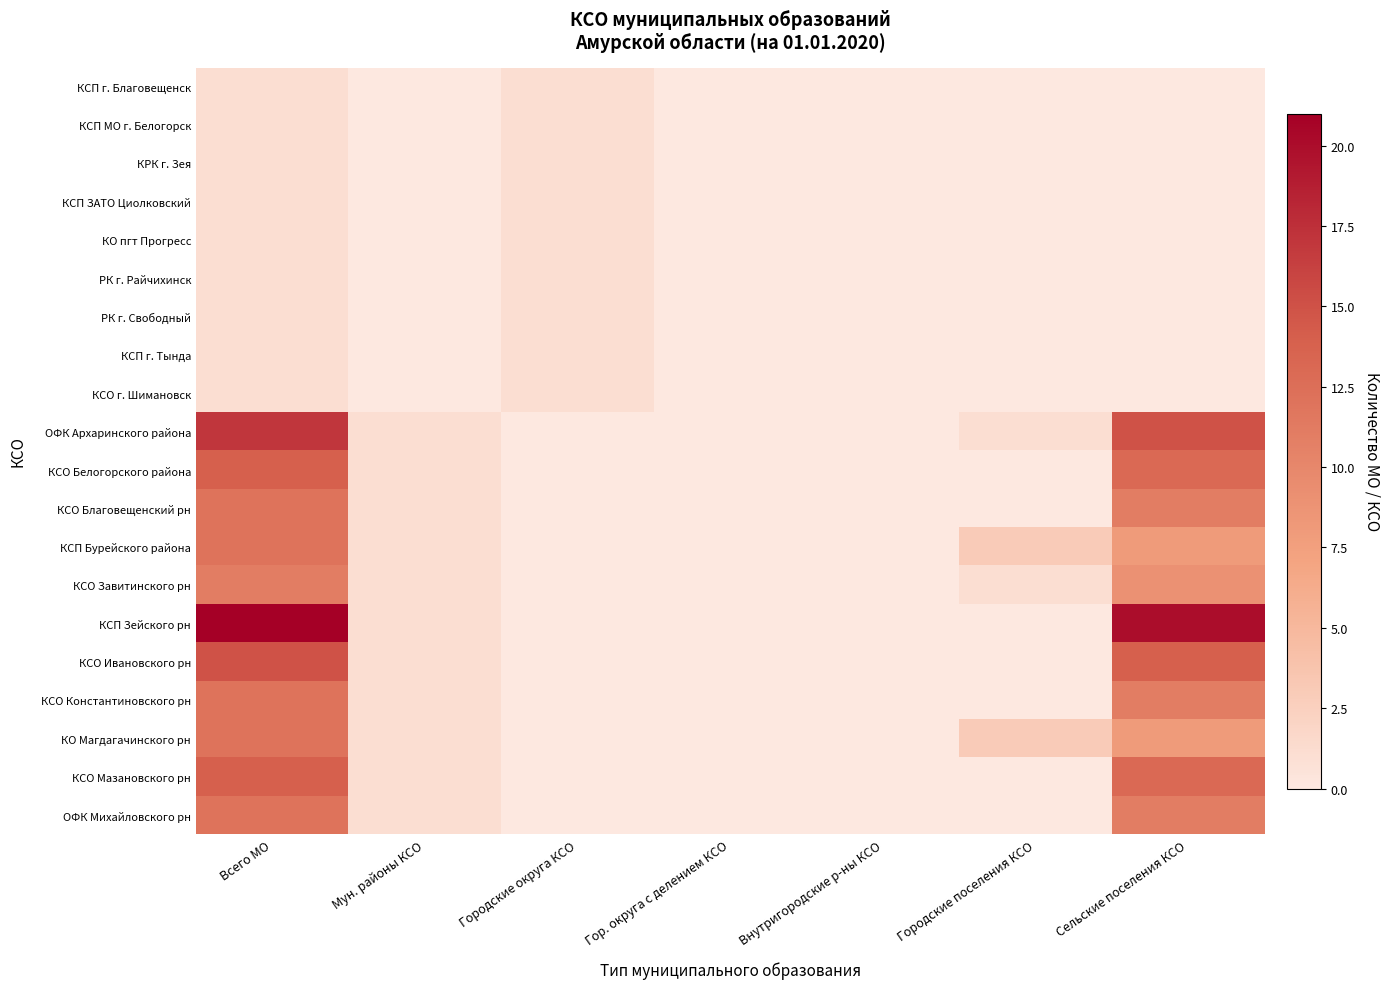

Reading left to right, transcribe all the data shown in this chart.

КСП г. Благовещенск: Всего МО=1	Мун. районы КСО=0	Городские округа КСО=1	Гор. округа с делением КСО=0	Внутригородские р-ны КСО=0	Городские поселения КСО=0	Сельские поселения КСО=0
КСП МО г. Белогорск: Всего МО=1	Мун. районы КСО=0	Городские округа КСО=1	Гор. округа с делением КСО=0	Внутригородские р-ны КСО=0	Городские поселения КСО=0	Сельские поселения КСО=0
КРК г. Зея: Всего МО=1	Мун. районы КСО=0	Городские округа КСО=1	Гор. округа с делением КСО=0	Внутригородские р-ны КСО=0	Городские поселения КСО=0	Сельские поселения КСО=0
КСП ЗАТО Циолковский: Всего МО=1	Мун. районы КСО=0	Городские округа КСО=1	Гор. округа с делением КСО=0	Внутригородские р-ны КСО=0	Городские поселения КСО=0	Сельские поселения КСО=0
КО пгт Прогресс: Всего МО=1	Мун. районы КСО=0	Городские округа КСО=1	Гор. округа с делением КСО=0	Внутригородские р-ны КСО=0	Городские поселения КСО=0	Сельские поселения КСО=0
РК г. Райчихинск: Всего МО=1	Мун. районы КСО=0	Городские округа КСО=1	Гор. округа с делением КСО=0	Внутригородские р-ны КСО=0	Городские поселения КСО=0	Сельские поселения КСО=0
РК г. Свободный: Всего МО=1	Мун. районы КСО=0	Городские округа КСО=1	Гор. округа с делением КСО=0	Внутригородские р-ны КСО=0	Городские поселения КСО=0	Сельские поселения КСО=0
КСП г. Тында: Всего МО=1	Мун. районы КСО=0	Городские округа КСО=1	Гор. округа с делением КСО=0	Внутригородские р-ны КСО=0	Городские поселения КСО=0	Сельские поселения КСО=0
КСО г. Шимановск: Всего МО=1	Мун. районы КСО=0	Городские округа КСО=1	Гор. округа с делением КСО=0	Внутригородские р-ны КСО=0	Городские поселения КСО=0	Сельские поселения КСО=0
ОФК Архаринского района: Всего МО=17	Мун. районы КСО=1	Городские округа КСО=0	Гор. округа с делением КСО=0	Внутригородские р-ны КСО=0	Городские поселения КСО=1	Сельские поселения КСО=15
КСО Белогорского района: Всего МО=14	Мун. районы КСО=1	Городские округа КСО=0	Гор. округа с делением КСО=0	Внутригородские р-ны КСО=0	Городские поселения КСО=0	Сельские поселения КСО=13
КСО Благовещенский рн: Всего МО=12	Мун. районы КСО=1	Городские округа КСО=0	Гор. округа с делением КСО=0	Внутригородские р-ны КСО=0	Городские поселения КСО=0	Сельские поселения КСО=11
КСП Бурейского района: Всего МО=12	Мун. районы КСО=1	Городские округа КСО=0	Гор. округа с делением КСО=0	Внутригородские р-ны КСО=0	Городские поселения КСО=3	Сельские поселения КСО=8
КСО Завитинского рн: Всего МО=11	Мун. районы КСО=1	Городские округа КСО=0	Гор. округа с делением КСО=0	Внутригородские р-ны КСО=0	Городские поселения КСО=1	Сельские поселения КСО=9
КСП Зейского рн: Всего МО=21	Мун. районы КСО=1	Городские округа КСО=0	Гор. округа с делением КСО=0	Внутригородские р-ны КСО=0	Городские поселения КСО=0	Сельские поселения КСО=20
КСО Ивановского рн: Всего МО=15	Мун. районы КСО=1	Городские округа КСО=0	Гор. округа с делением КСО=0	Внутригородские р-ны КСО=0	Городские поселения КСО=0	Сельские поселения КСО=14
КСО Константиновского рн: Всего МО=12	Мун. районы КСО=1	Городские округа КСО=0	Гор. округа с делением КСО=0	Внутригородские р-ны КСО=0	Городские поселения КСО=0	Сельские поселения КСО=11
КО Магдагачинского рн: Всего МО=12	Мун. районы КСО=1	Городские округа КСО=0	Гор. округа с делением КСО=0	Внутригородские р-ны КСО=0	Городские поселения КСО=3	Сельские поселения КСО=8
КСО Мазановского рн: Всего МО=14	Мун. районы КСО=1	Городские округа КСО=0	Гор. округа с делением КСО=0	Внутригородские р-ны КСО=0	Городские поселения КСО=0	Сельские поселения КСО=13
ОФК Михайловского рн: Всего МО=12	Мун. районы КСО=1	Городские округа КСО=0	Гор. округа с делением КСО=0	Внутригородские р-ны КСО=0	Городские поселения КСО=0	Сельские поселения КСО=11